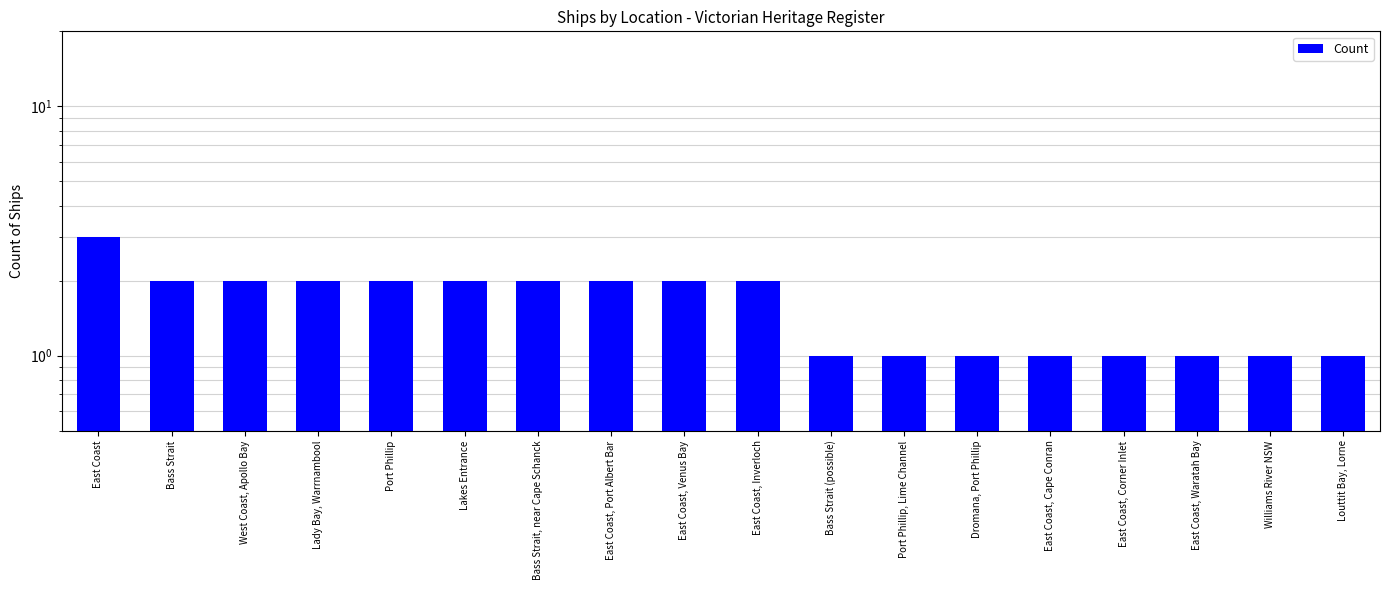

Approximately how many times larger is the value at Lady Bay, Warrnambool compared to East Coast, Inverloch?

1.0